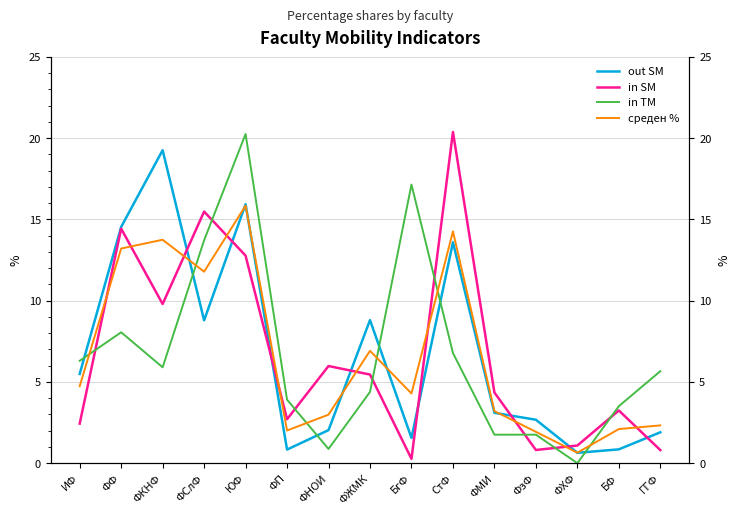

The out SM series shows 28.5 at ФКНФ. True or false?

False